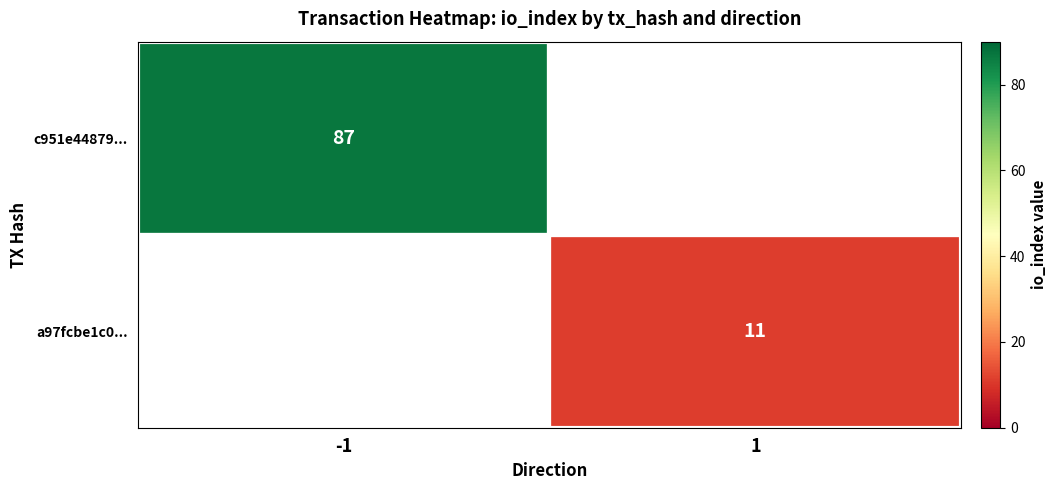

True or false: c951e44879... has a value of 87 at -1.

True